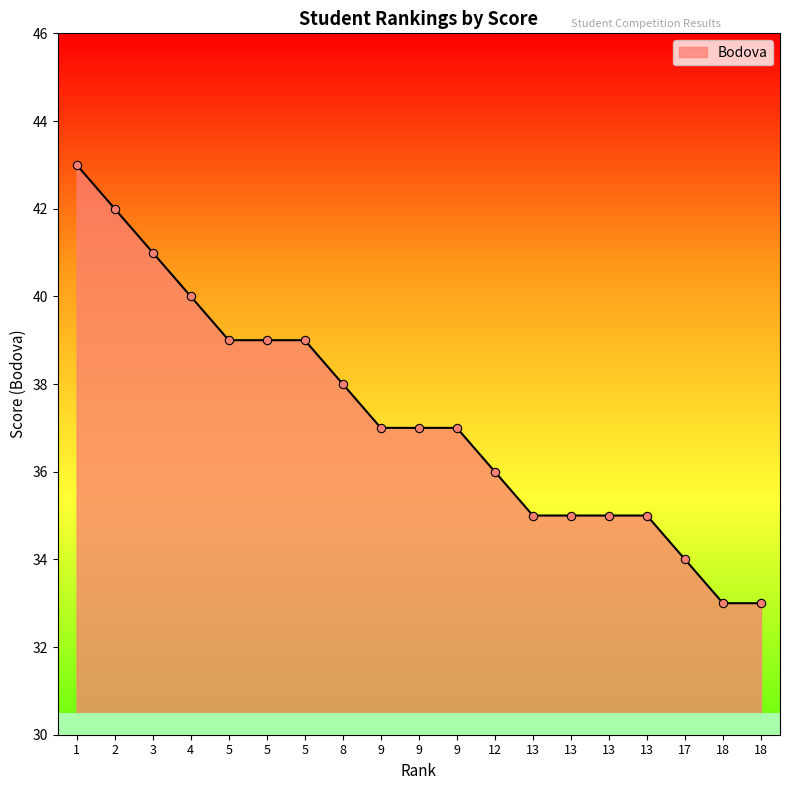

True or false: the data shows 59 at 13.

False